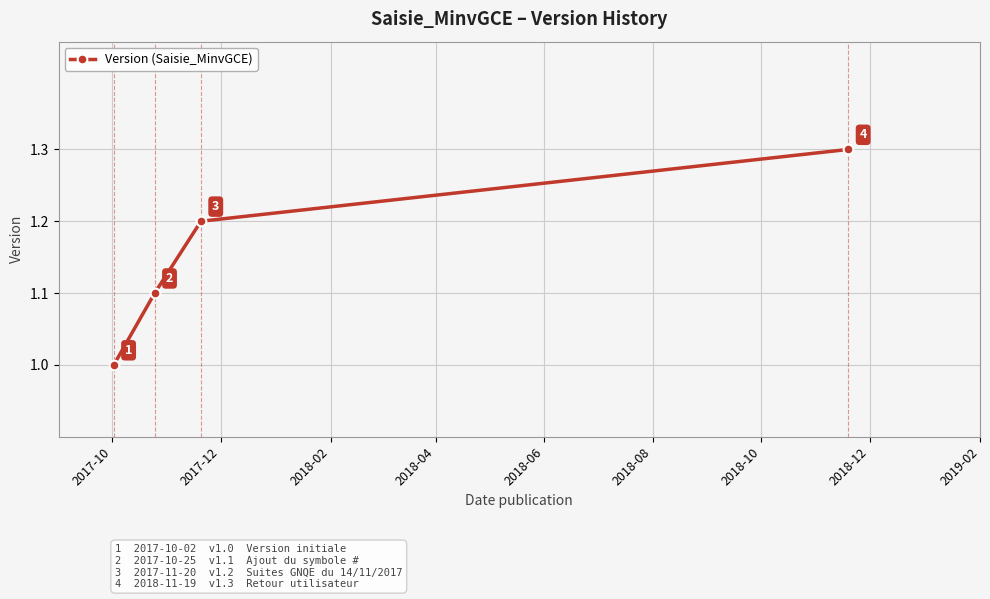

What is the value of the 4th point from the left?

1.3